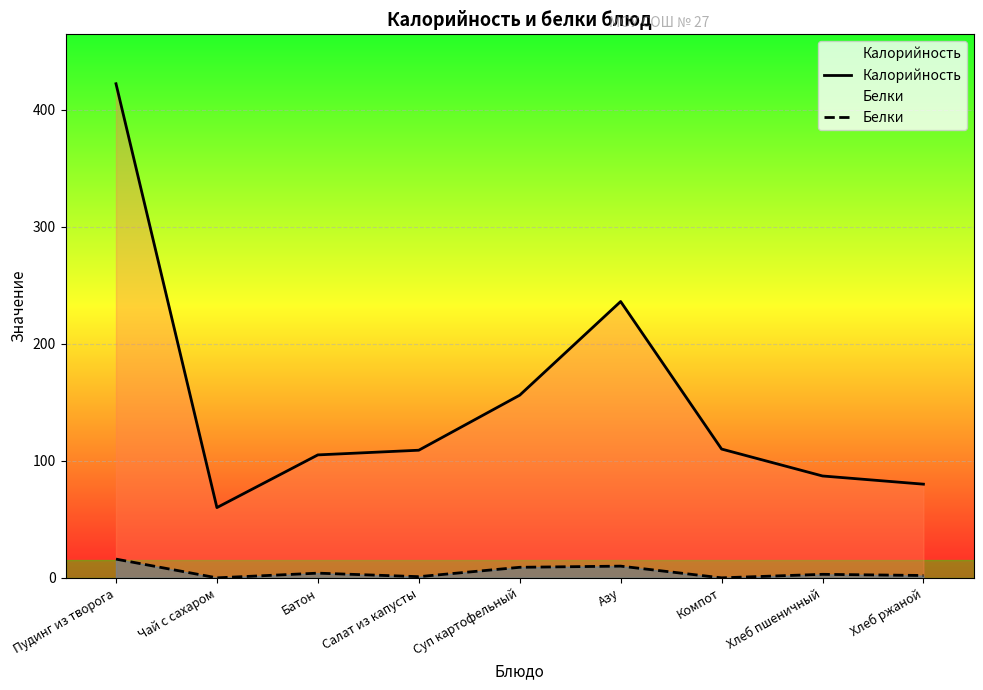

Rank the series by their maximum value, from highest to lowest.

Калорийность, Белки